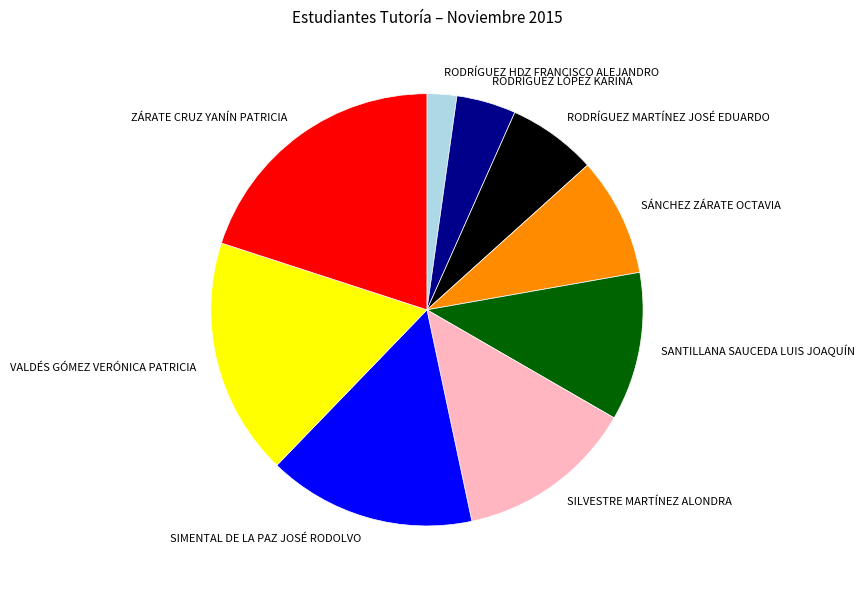

Which has a higher value, SÁNCHEZ ZÁRATE OCTAVIA or VALDÉS GÓMEZ VERÓNICA PATRICIA?

VALDÉS GÓMEZ VERÓNICA PATRICIA